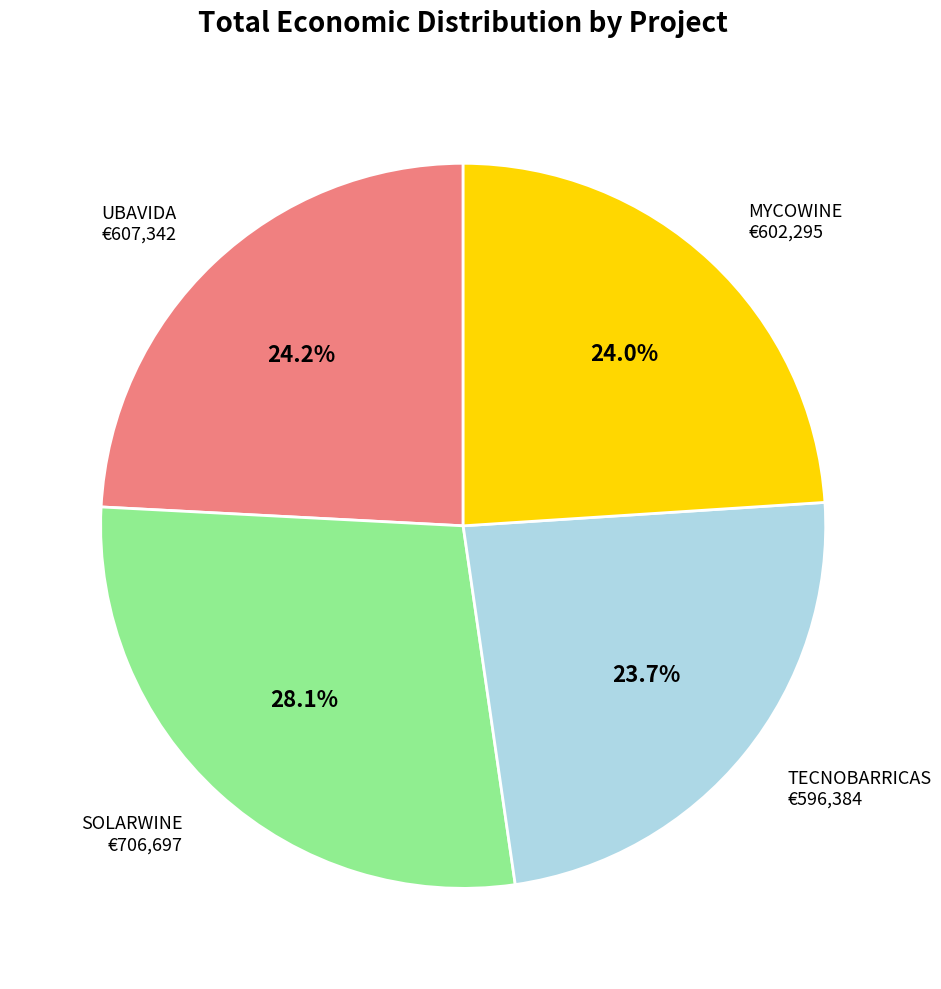

Is it true that SOLARWINE is 28% of the pie?

True